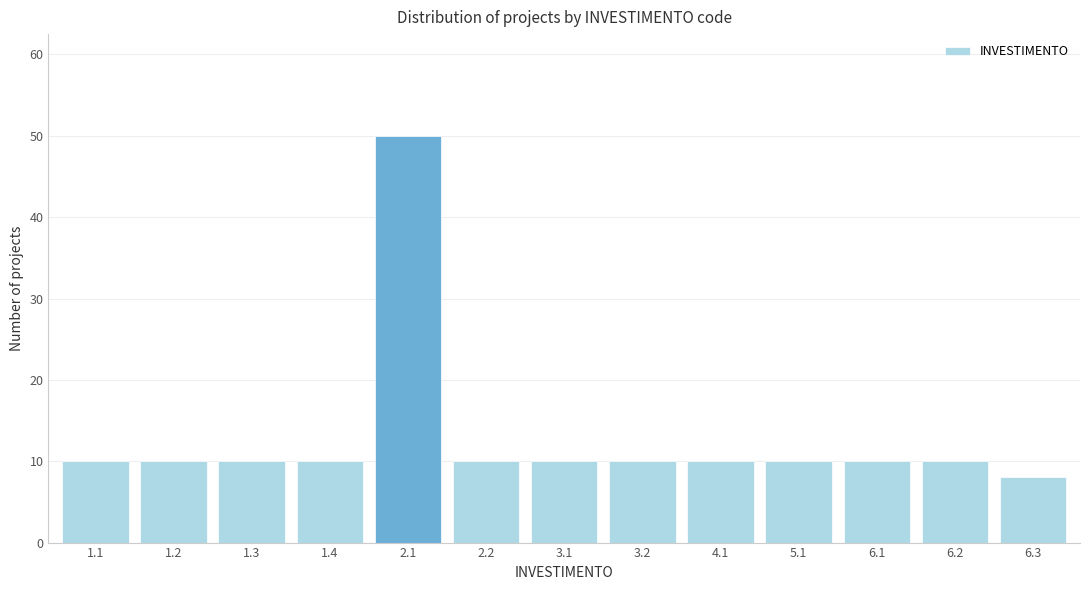

Reading right to left, list all the values displayed in this chart.

6.3=8	6.2=10	6.1=10	5.1=10	4.1=10	3.2=10	3.1=10	2.2=10	2.1=50	1.4=10	1.3=10	1.2=10	1.1=10